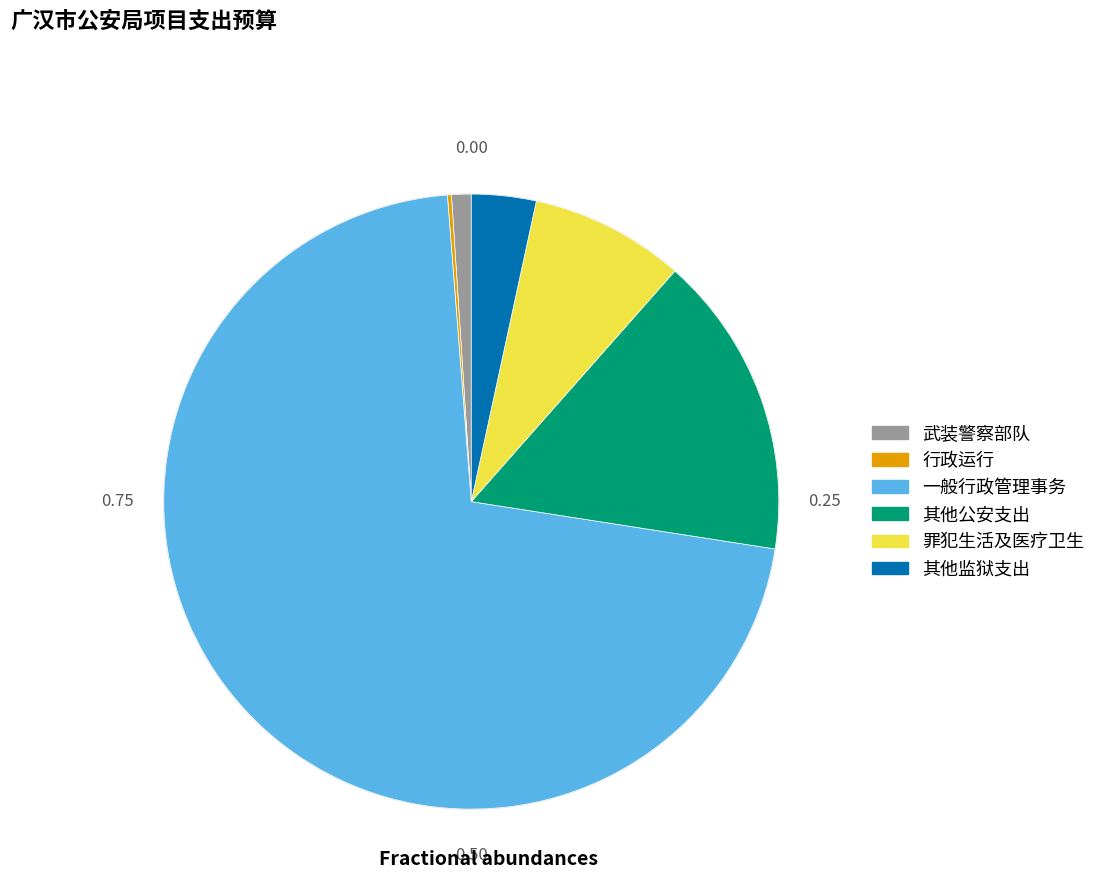

Is there a majority slice in this chart?

Yes